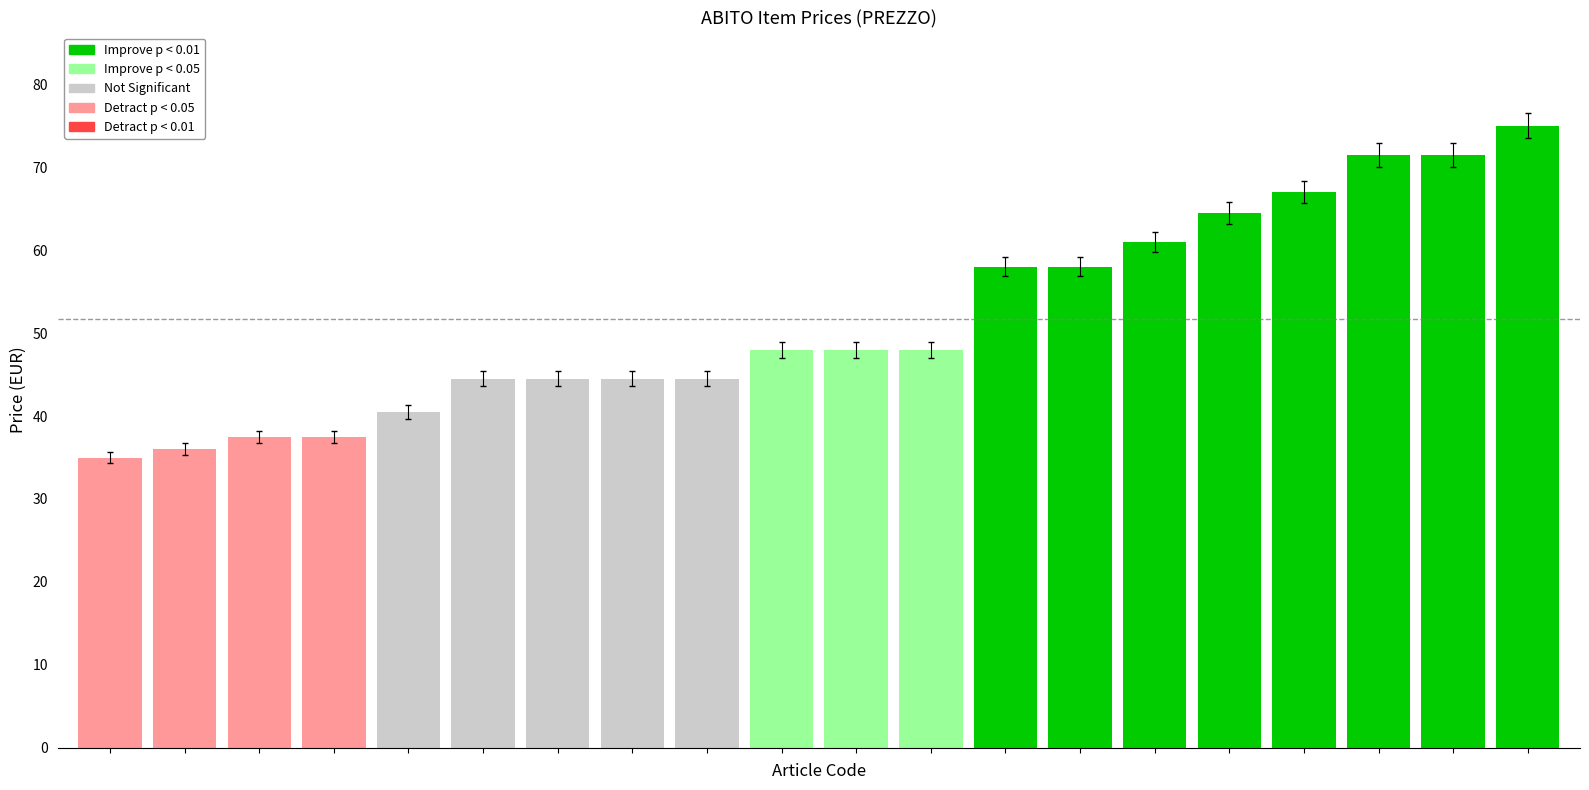

Does the chart contain stacked bars?

No